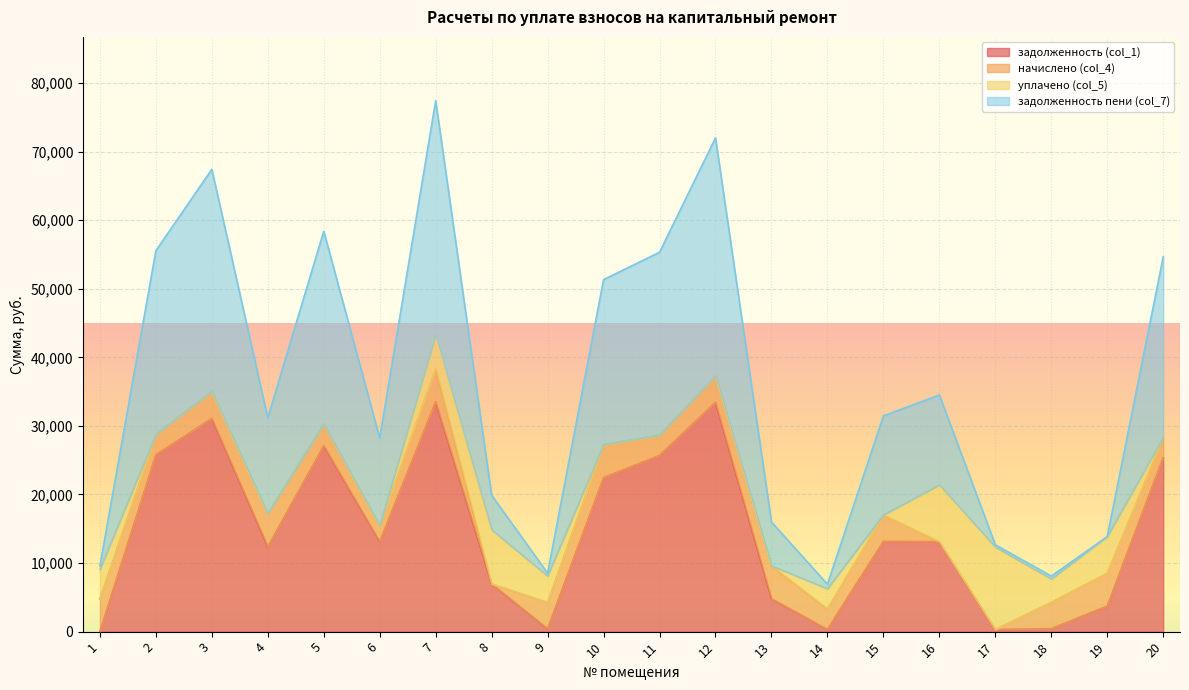

The value of задолженность (col_1) at 12 is 7668.2. True or false?

False